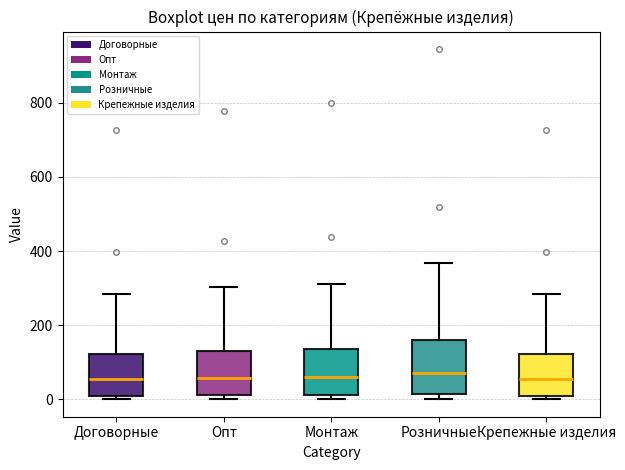

Where does the upper whisker of the box for Опт end on the y-axis? The values are not printed on the chart, so give them approximately, as read against the axis.

300